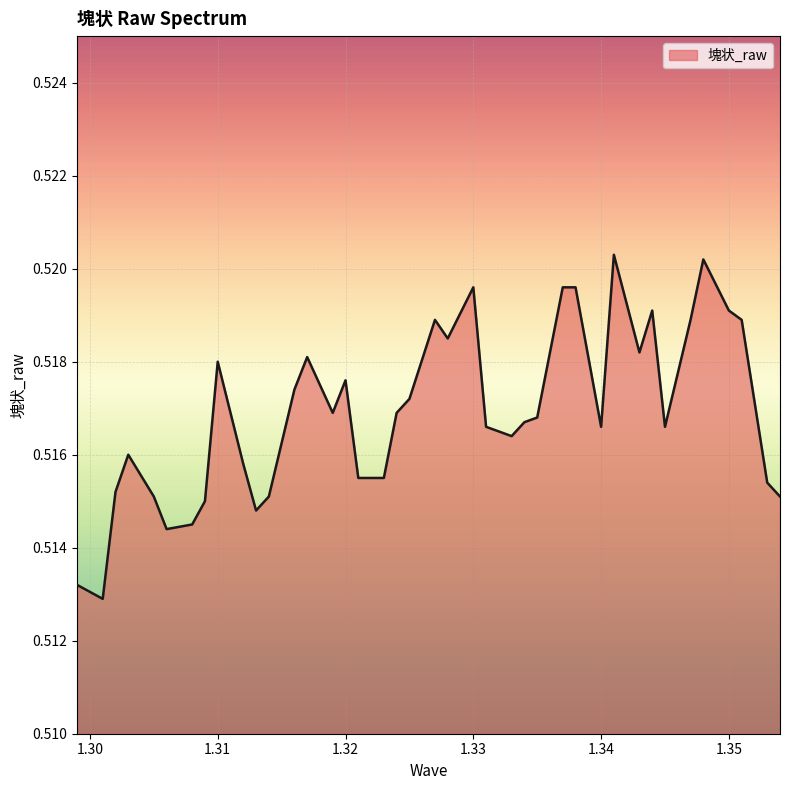

Is this an area chart (filled region under the line)?

Yes